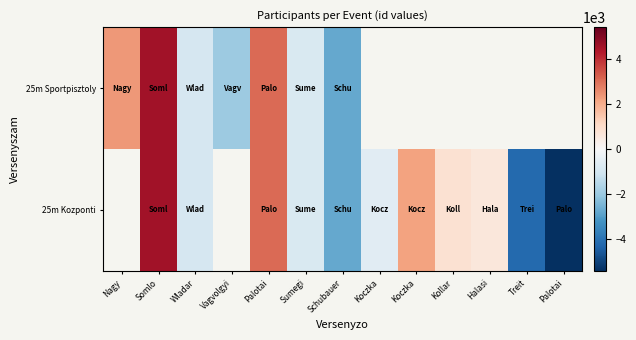

How many positive values does the 25m Kozponti series have?

5